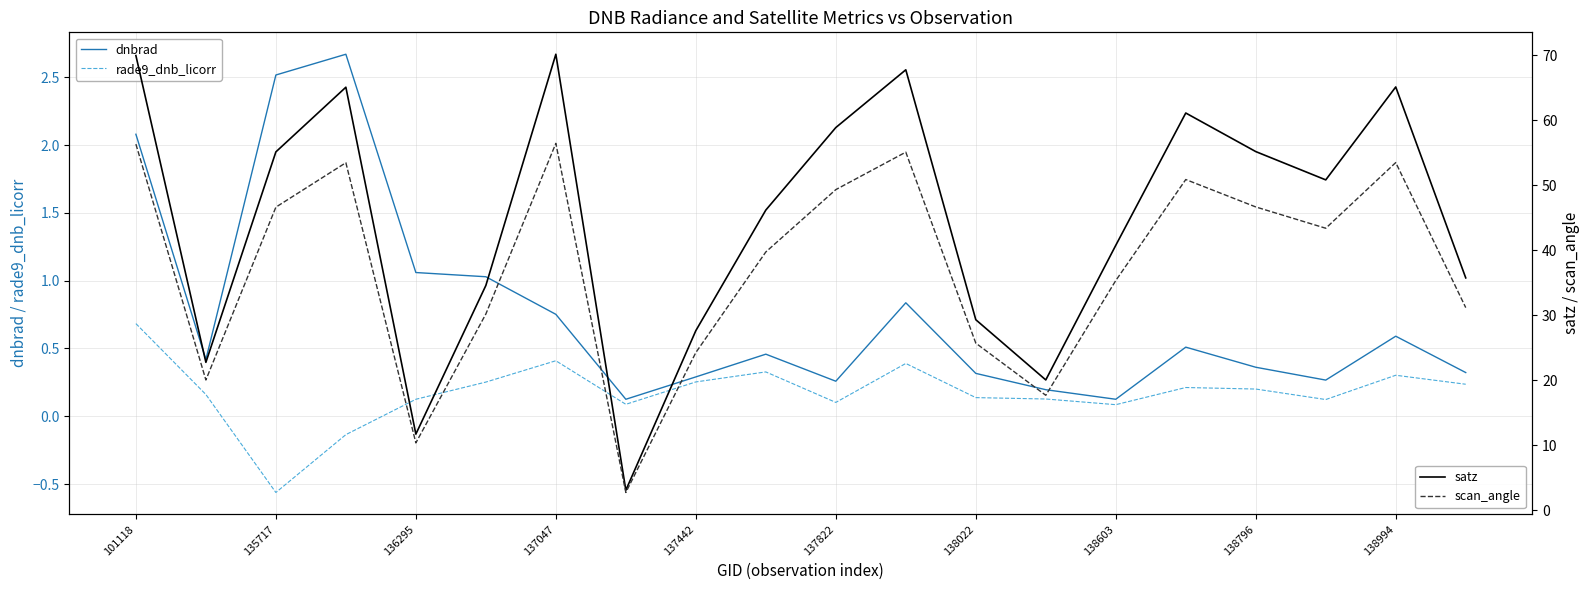

What is the difference between the maximum and second lowest values in the satz series?

58.5